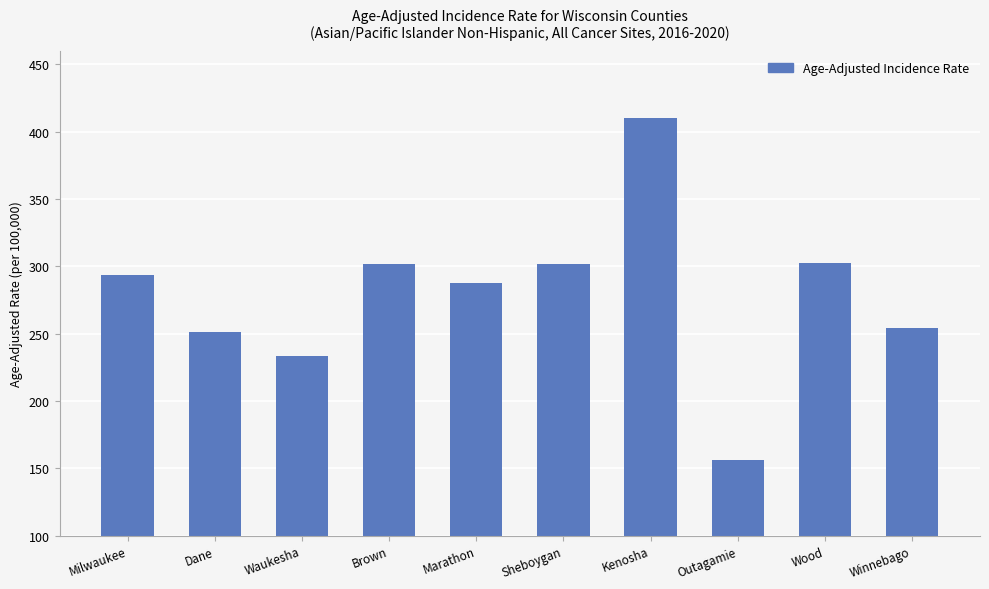

What is the difference between the values at Marathon and Kenosha?

122.2